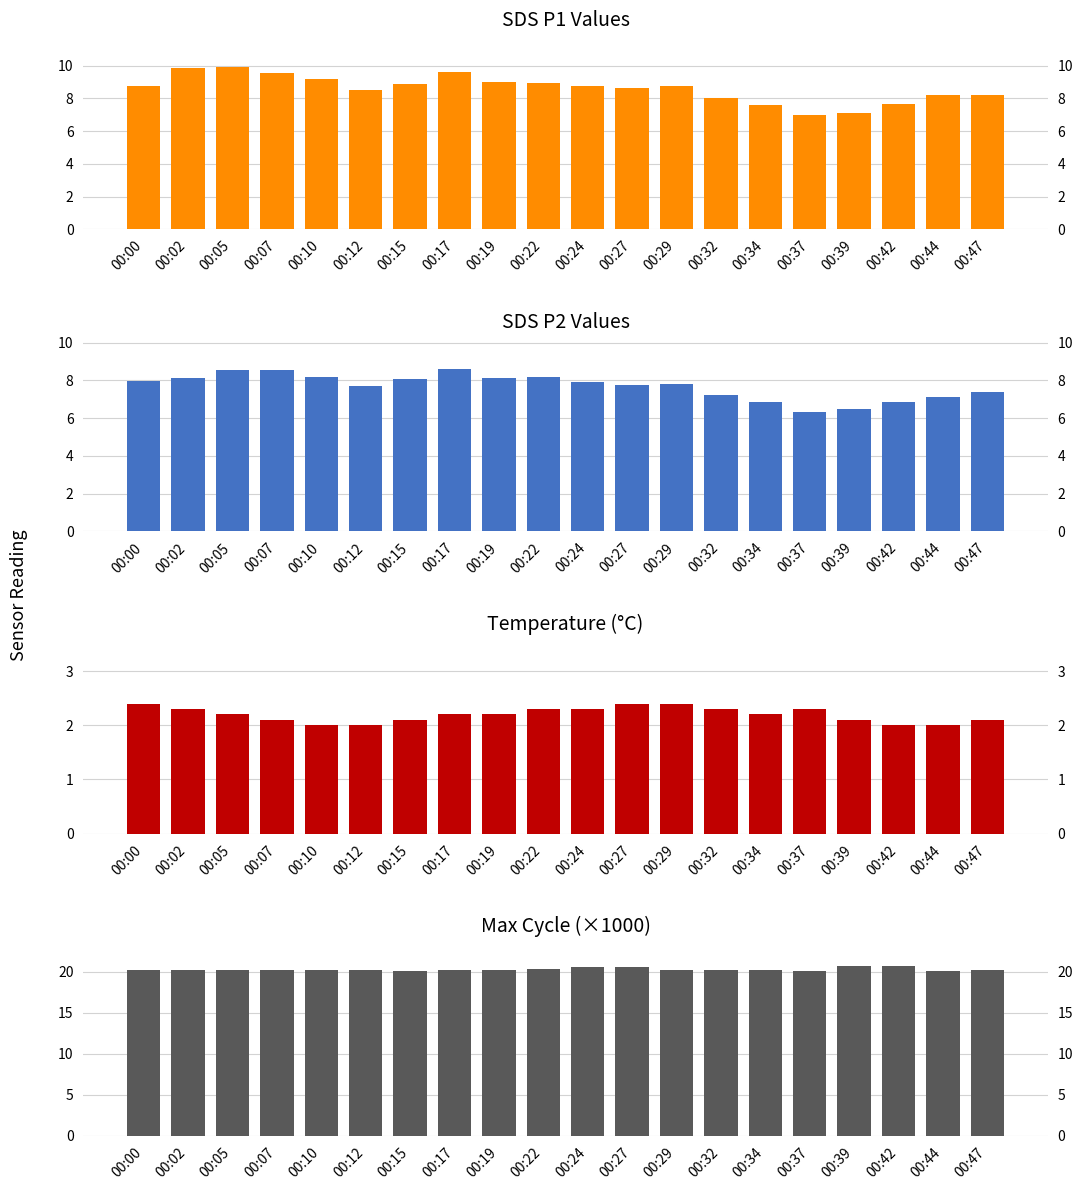

Between 00:29 and 00:42, which is larger?

00:29